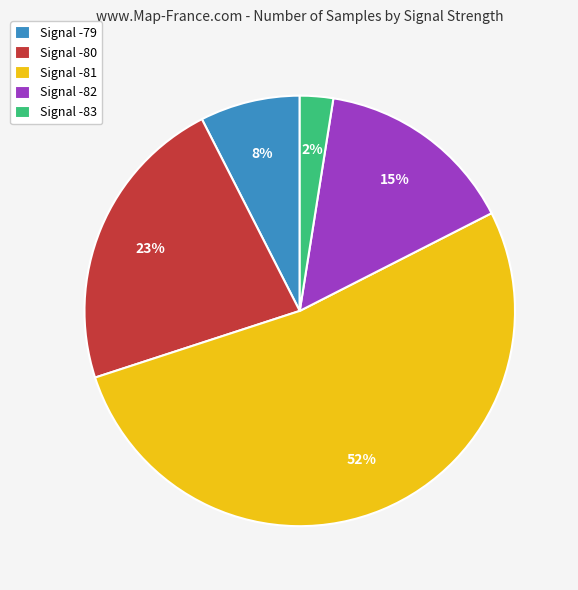

Is there a majority slice in this chart?

Yes